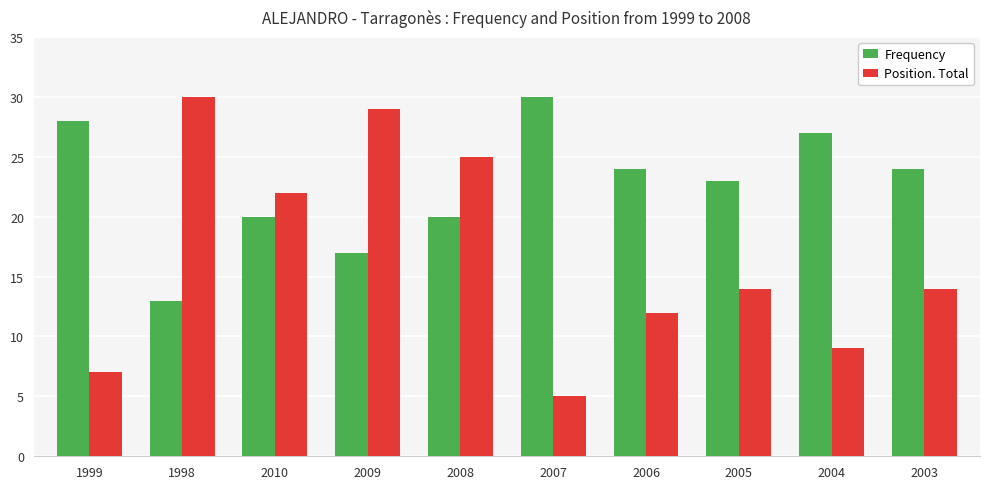

How many bars are there in each group?

2